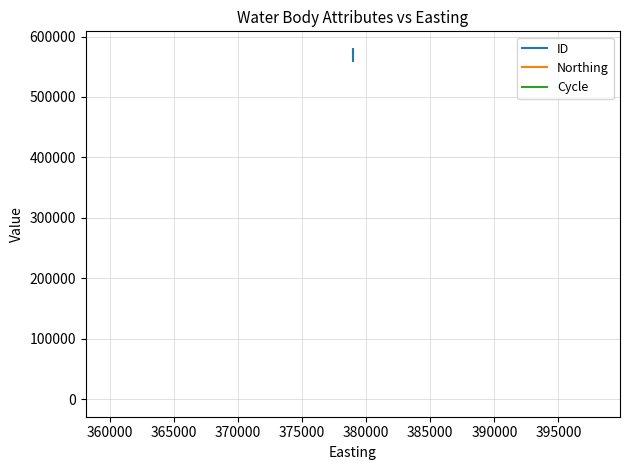

Reading right to left, extract all data points from this chart.

ID: 558762	558764	579587	572814
Northing: 427619	427619	427619	427619
Cycle: 3	3	3	3